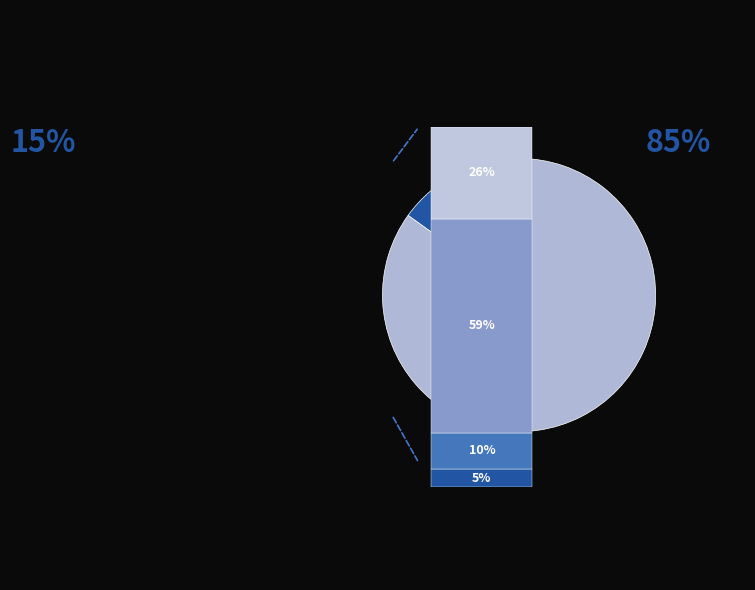

What is the ratio of the value at Indemnité totale perçue to the value at Rente annuelle (ou capital) perçue?

0.4